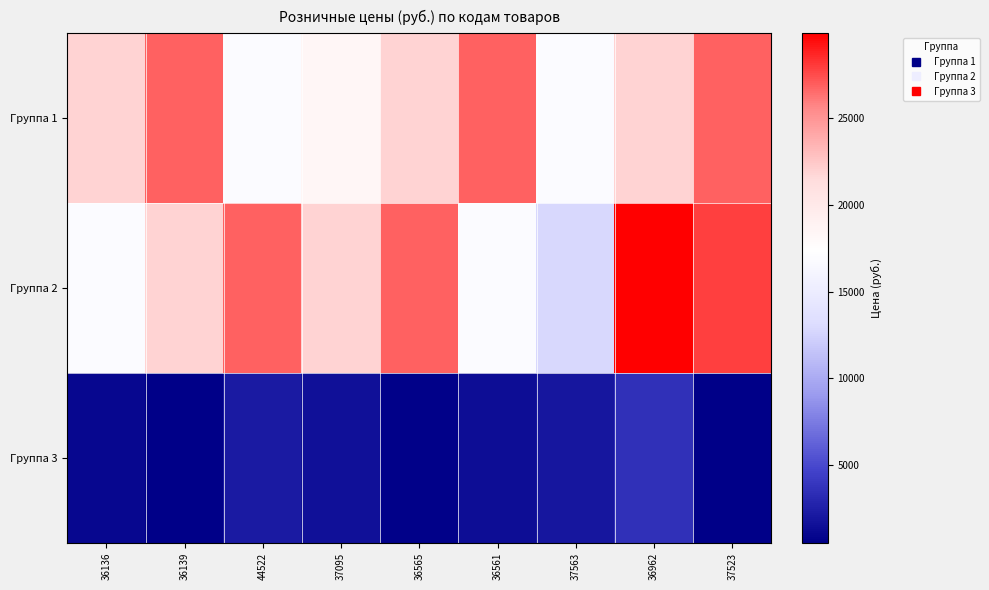

How many data points does each series have?

9